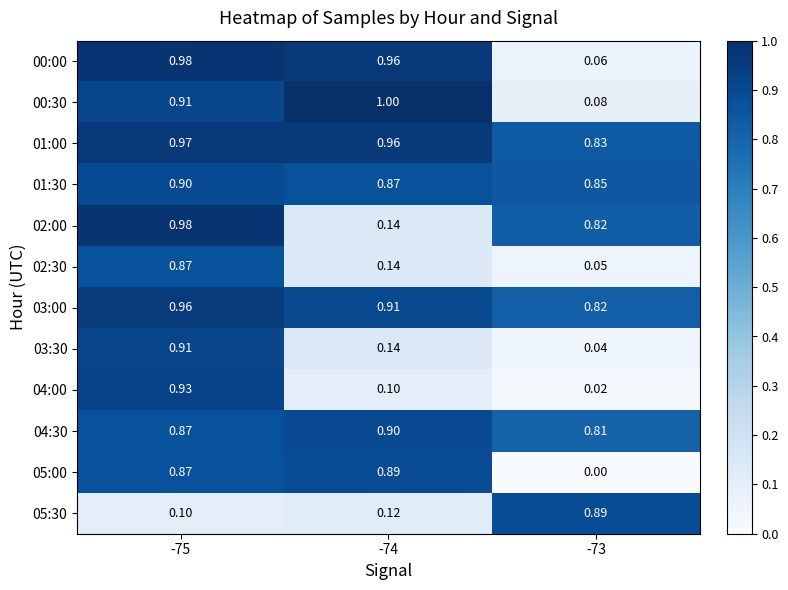

How many data points does each series have?

3